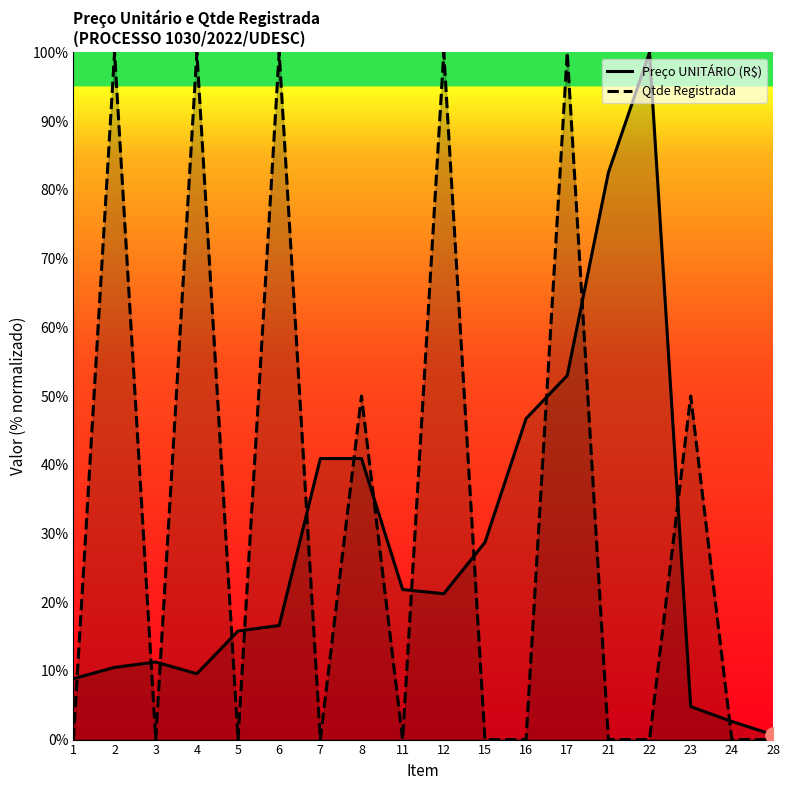

What are all the series names shown in the legend?

Preço UNITÁRIO (R$), Qtde Registrada